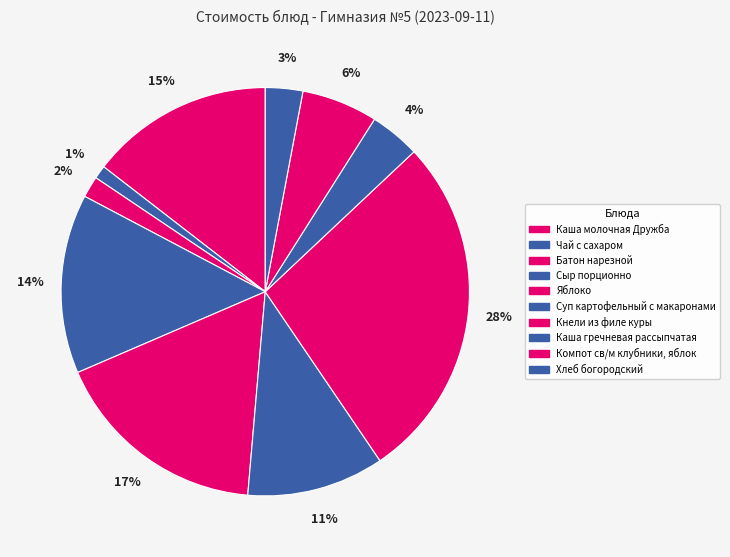

Is Каша молочная Дружба the majority of the pie?

No